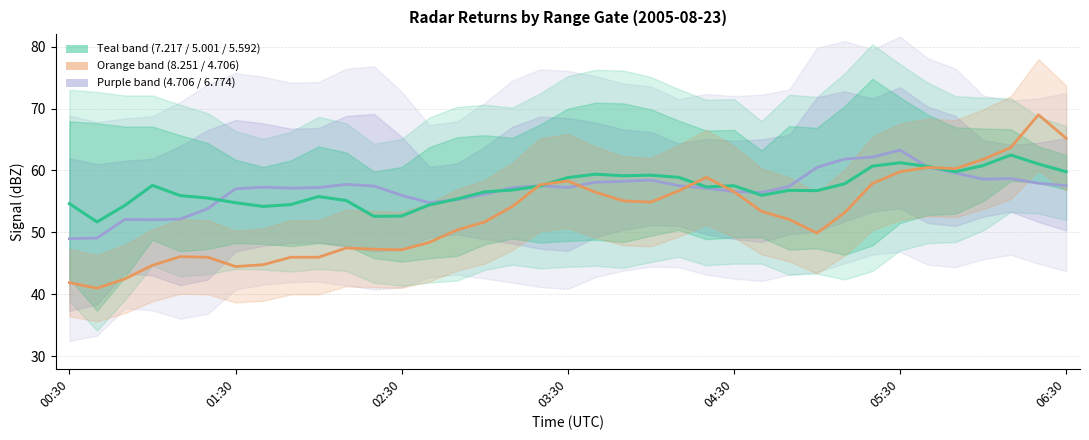

Does the chart have visible grid lines?

Yes